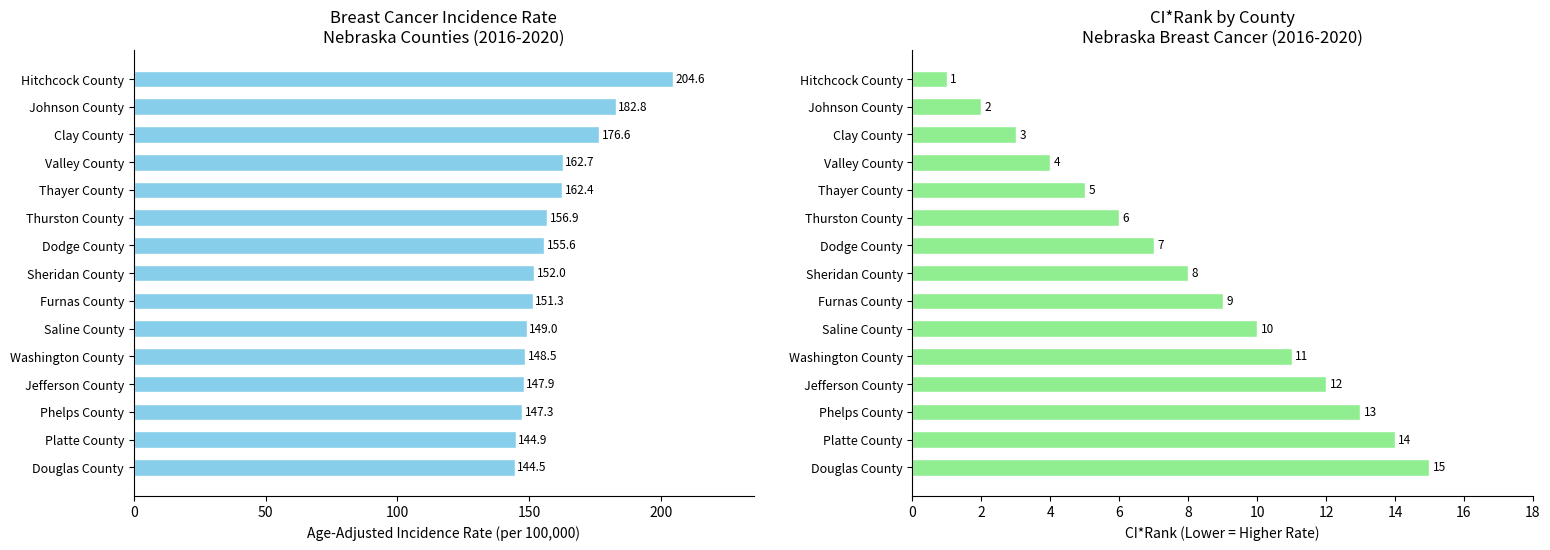

Is it true that CI*Rank equals 11.0 at Washington County?

True